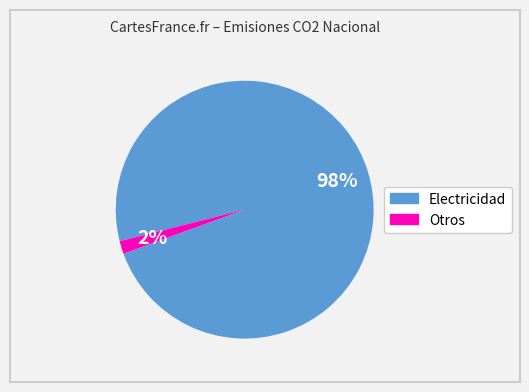

Does any single category account for the majority?

Yes